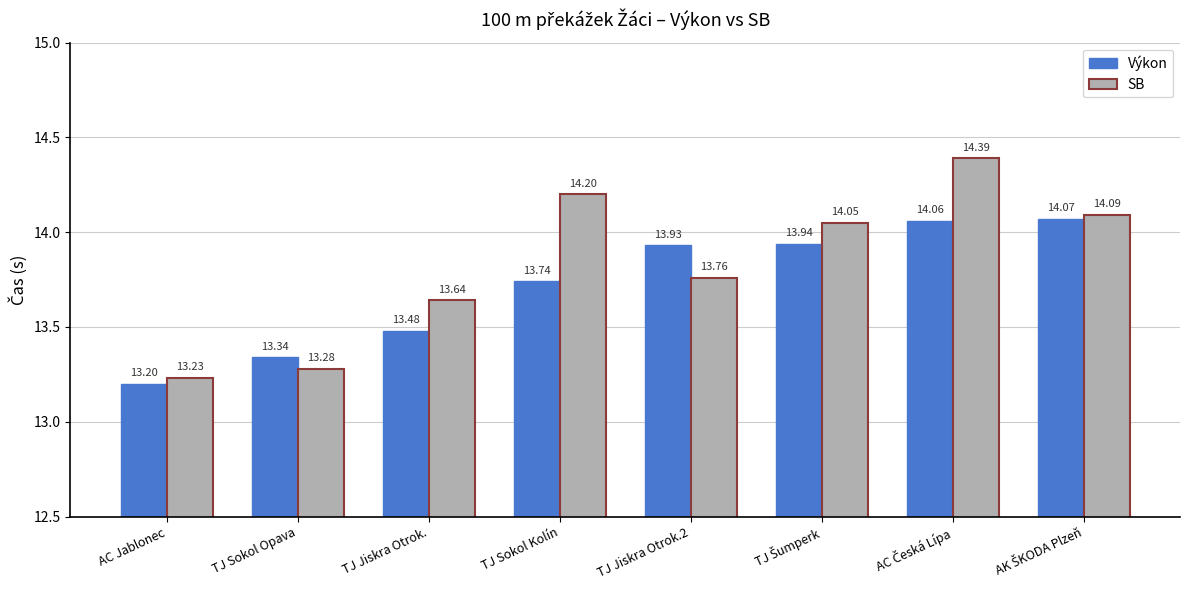

Which series has the largest total across all categories?

SB